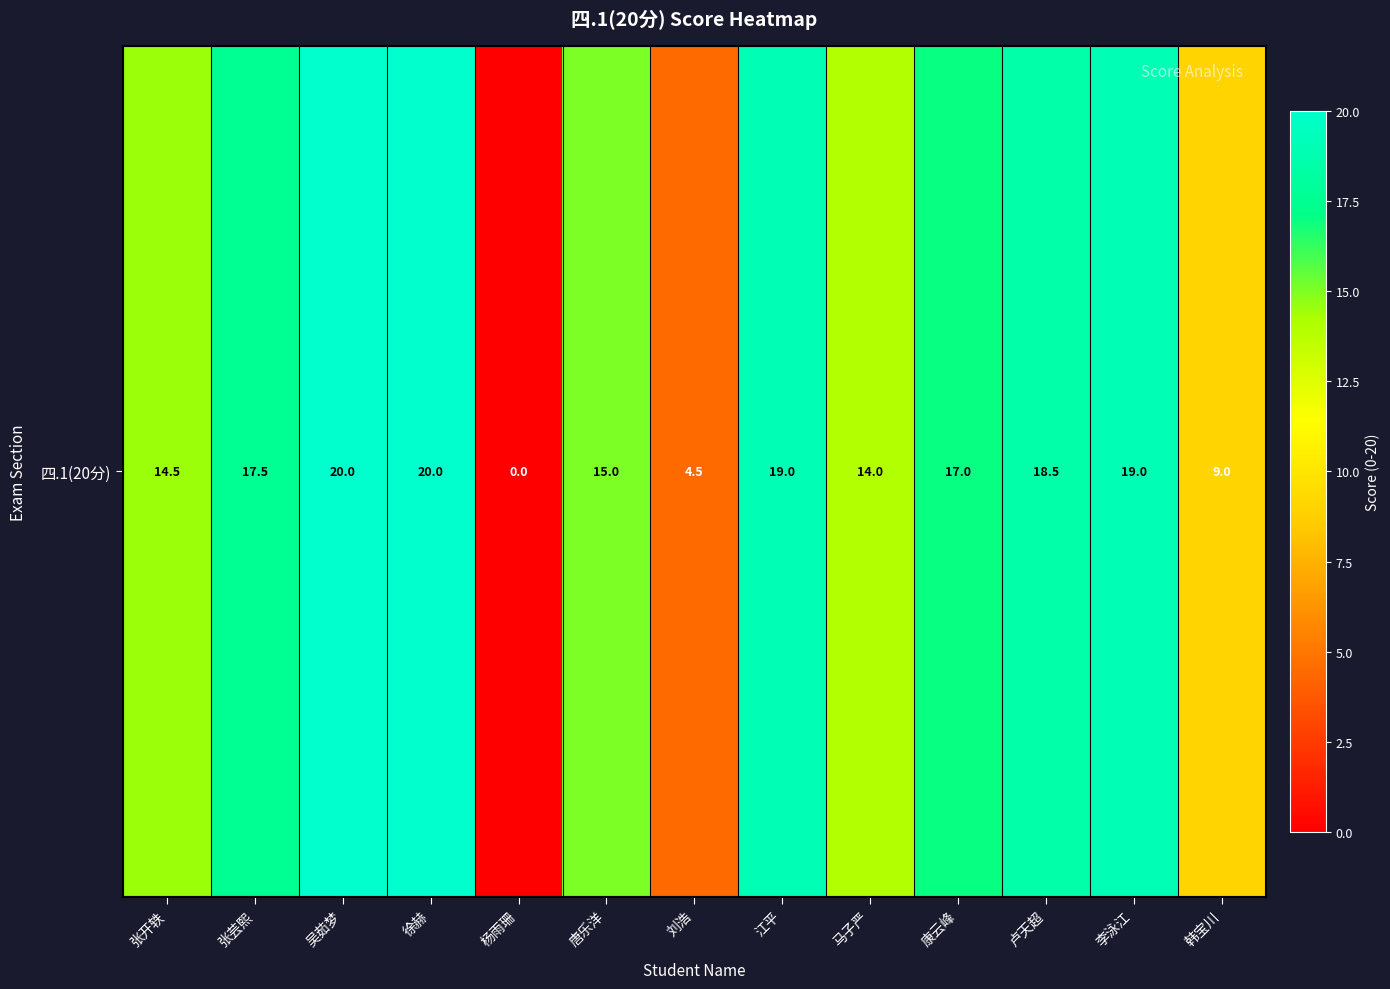

Reading left to right, extract all data points from this chart.

14.5	17.5	20.0	20.0	0.0	15.0	4.5	19.0	14.0	17.0	18.5	19.0	9.0